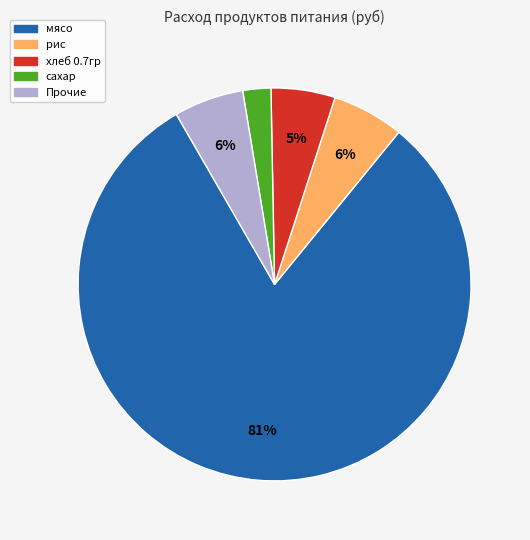

Count the number of slices in the pie.

5